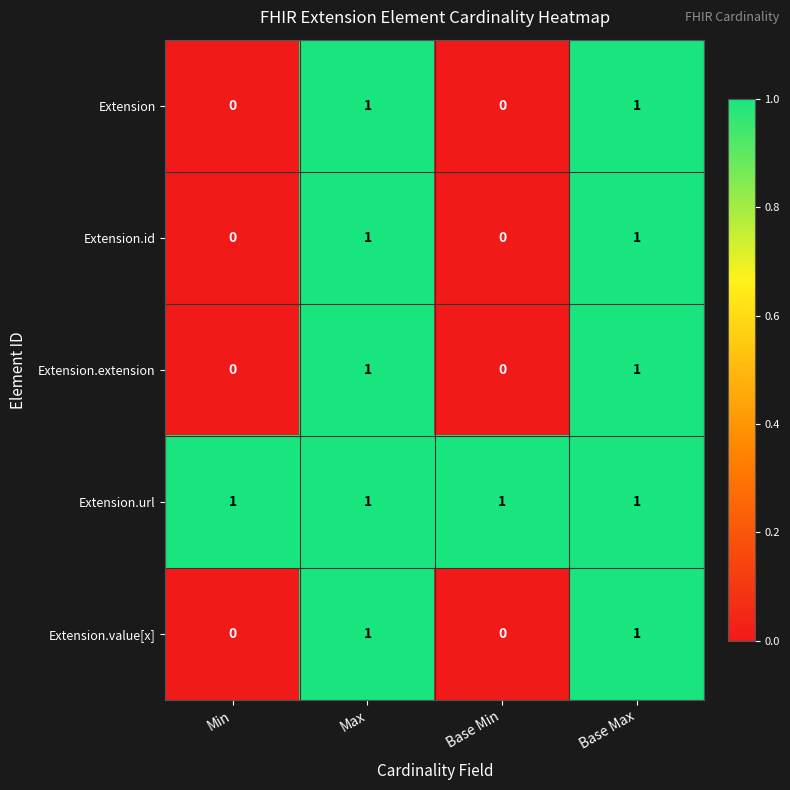

What is the spread (max minus min) of values at Min?

1